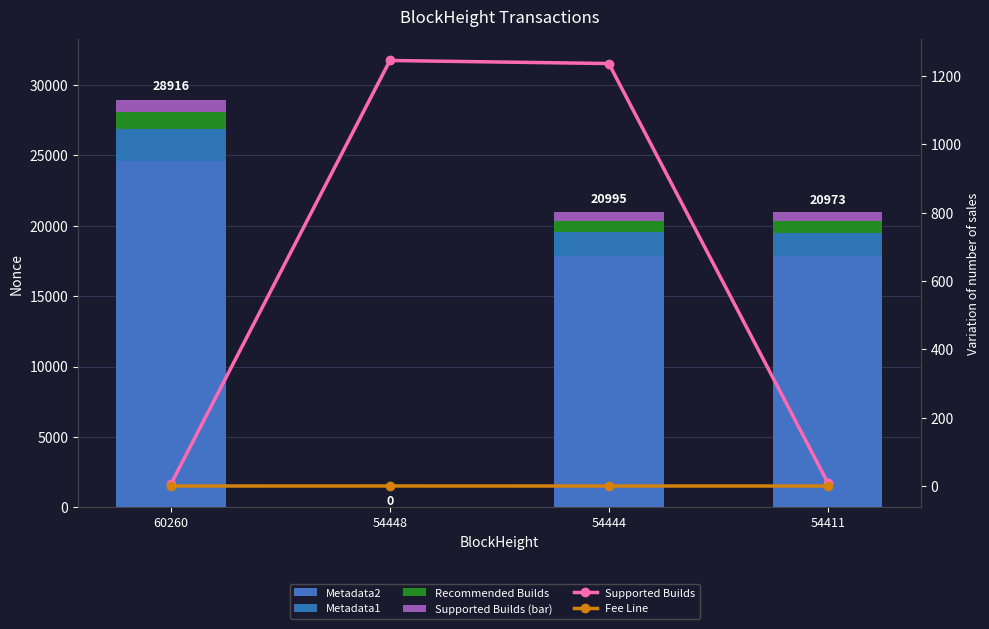

Which has a higher value, 54444 or 60260?

60260